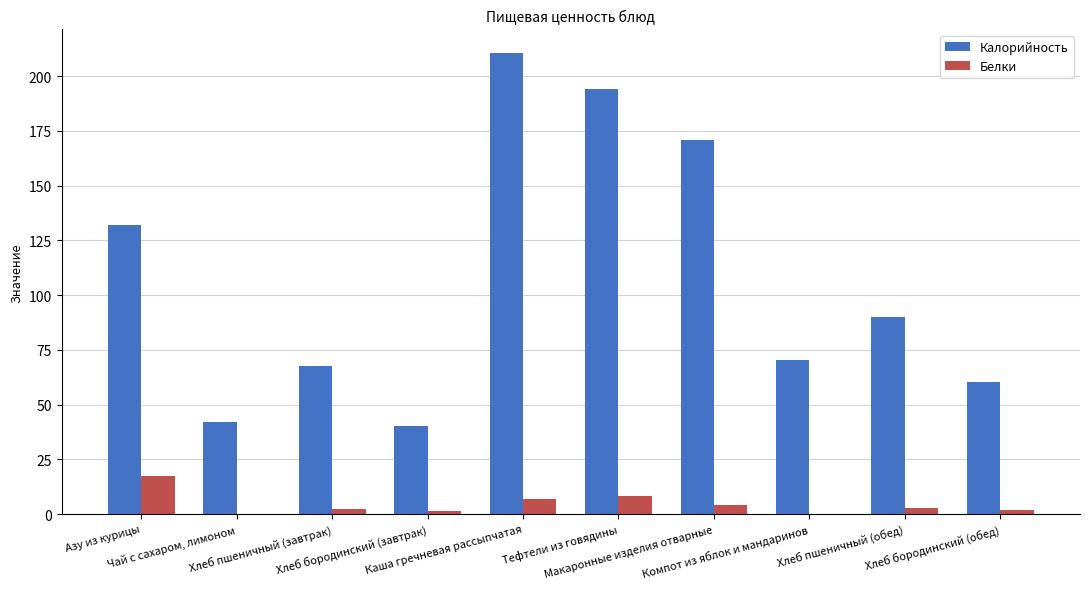

What is the maximum value for Калорийность?

210.8